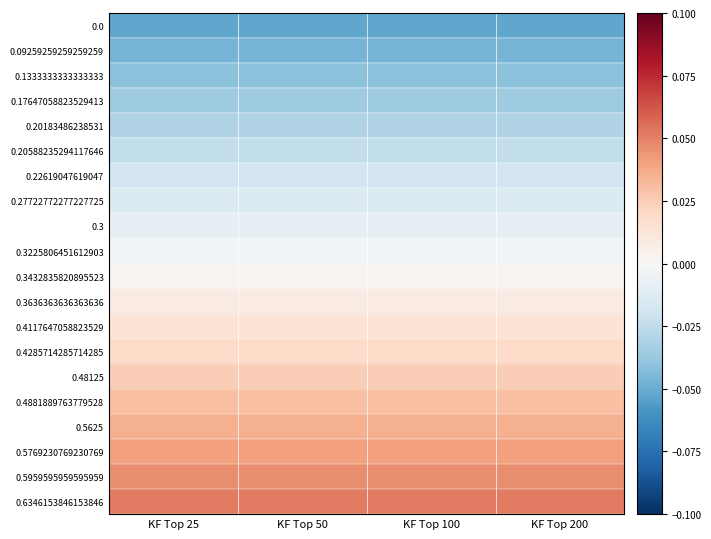

Reading right to left, extract all data points from this chart.

0.0: KF Top 200=-0.1	KF Top 100=-0.1	KF Top 50=-0.1	KF Top 25=-0.1
0.09259259259259259: KF Top 200=-0.0	KF Top 100=-0.0	KF Top 50=-0.0	KF Top 25=-0.0
0.1333333333333333: KF Top 200=-0.0	KF Top 100=-0.0	KF Top 50=-0.0	KF Top 25=-0.0
0.17647058823529413: KF Top 200=-0.0	KF Top 100=-0.0	KF Top 50=-0.0	KF Top 25=-0.0
0.20183486238531: KF Top 200=-0.0	KF Top 100=-0.0	KF Top 50=-0.0	KF Top 25=-0.0
0.20588235294117646: KF Top 200=-0.0	KF Top 100=-0.0	KF Top 50=-0.0	KF Top 25=-0.0
0.22619047619047: KF Top 200=-0.0	KF Top 100=-0.0	KF Top 50=-0.0	KF Top 25=-0.0
0.27722772277227725: KF Top 200=-0.0	KF Top 100=-0.0	KF Top 50=-0.0	KF Top 25=-0.0
0.3: KF Top 200=-0.0	KF Top 100=-0.0	KF Top 50=-0.0	KF Top 25=-0.0
0.3225806451612903: KF Top 200=-0.0	KF Top 100=-0.0	KF Top 50=-0.0	KF Top 25=-0.0
0.3432835820895523: KF Top 200=0.0	KF Top 100=0.0	KF Top 50=0.0	KF Top 25=0.0
0.3636363636363636: KF Top 200=0.0	KF Top 100=0.0	KF Top 50=0.0	KF Top 25=0.0
0.4117647058823529: KF Top 200=0.0	KF Top 100=0.0	KF Top 50=0.0	KF Top 25=0.0
0.4285714285714285: KF Top 200=0.0	KF Top 100=0.0	KF Top 50=0.0	KF Top 25=0.0
0.48125: KF Top 200=0.0	KF Top 100=0.0	KF Top 50=0.0	KF Top 25=0.0
0.4881889763779528: KF Top 200=0.0	KF Top 100=0.0	KF Top 50=0.0	KF Top 25=0.0
0.5625: KF Top 200=0.0	KF Top 100=0.0	KF Top 50=0.0	KF Top 25=0.0
0.5769230769230769: KF Top 200=0.0	KF Top 100=0.0	KF Top 50=0.0	KF Top 25=0.0
0.5959595959595959: KF Top 200=0.0	KF Top 100=0.0	KF Top 50=0.0	KF Top 25=0.0
0.6346153846153846: KF Top 200=0.1	KF Top 100=0.1	KF Top 50=0.1	KF Top 25=0.1